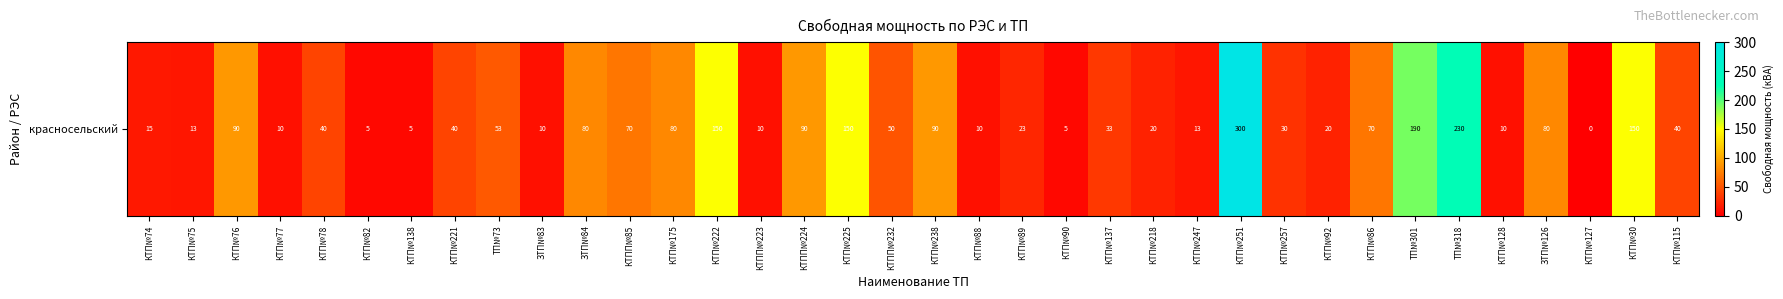

The chart shows a value of 23 at КТП№89. True or false?

True